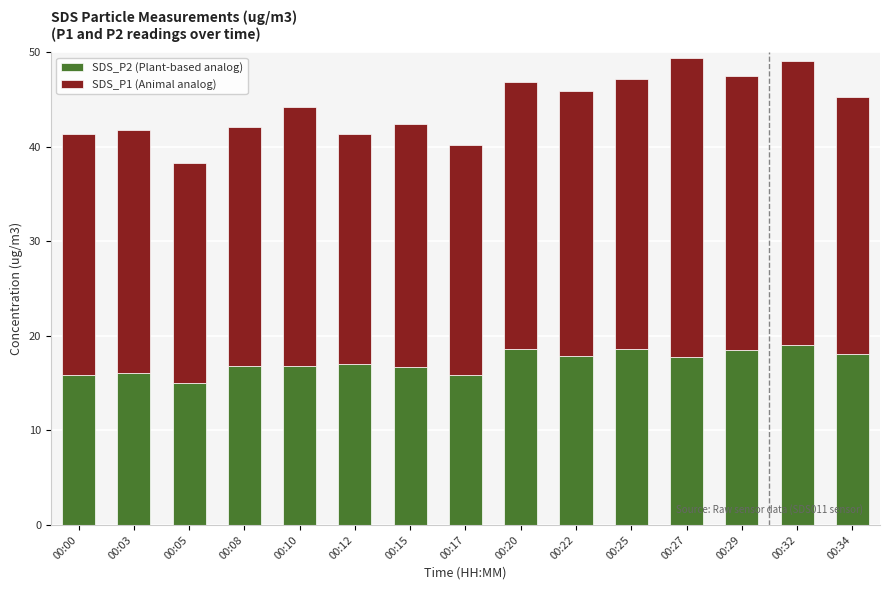

What is the total value across all series at 00:34?

45.3